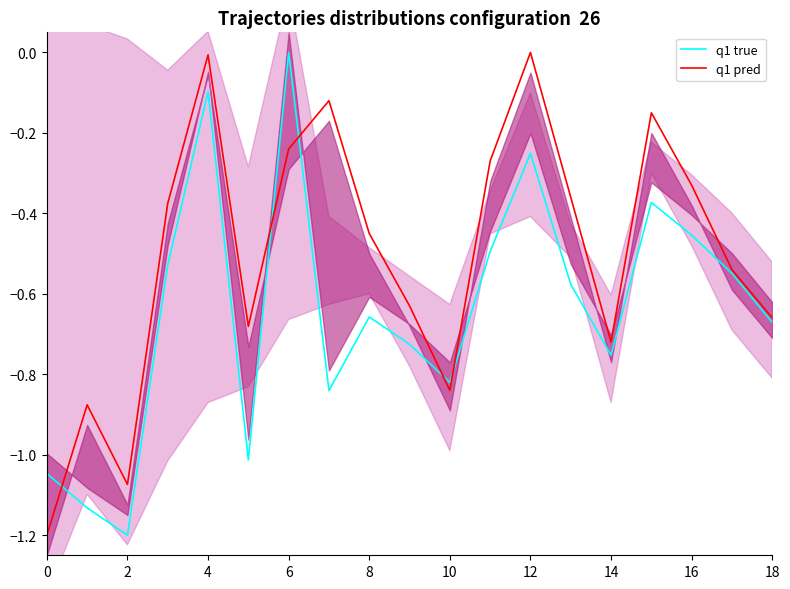

Is it true that q1 pred equals -0.3 at 14?

False